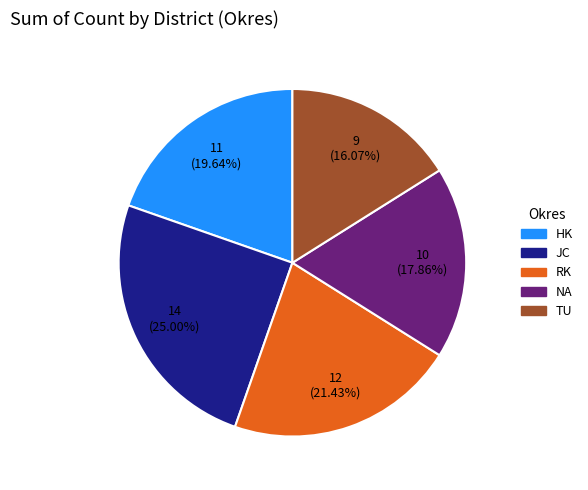

Does any single category account for the majority?

No